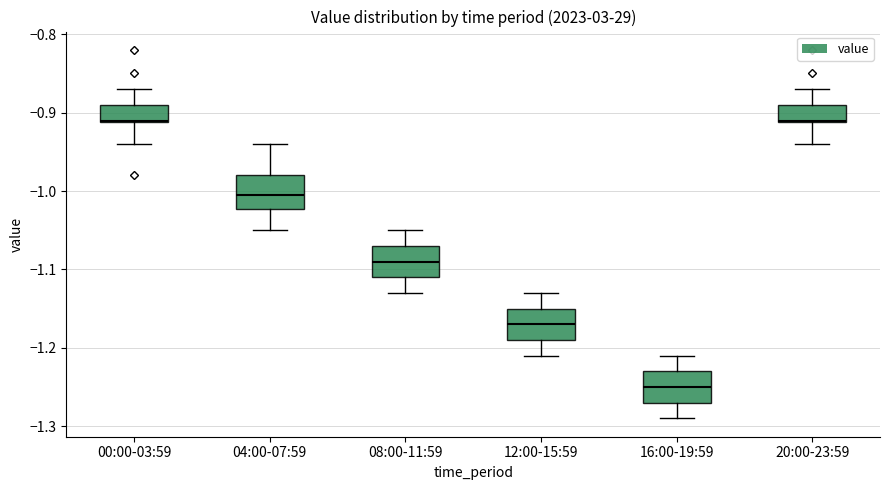

Where is the lower edge of the box for 08:00-11:59 on the y-axis? The values are not printed on the chart, so give them approximately, as read against the axis.

-1.11